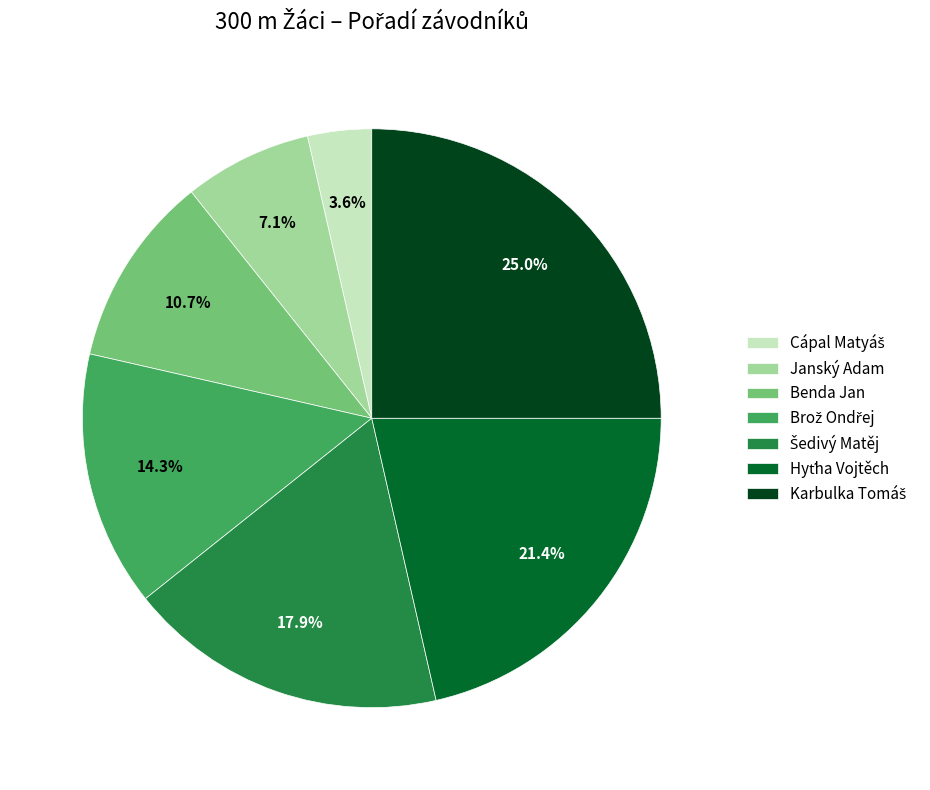

Is there a majority slice in this chart?

No